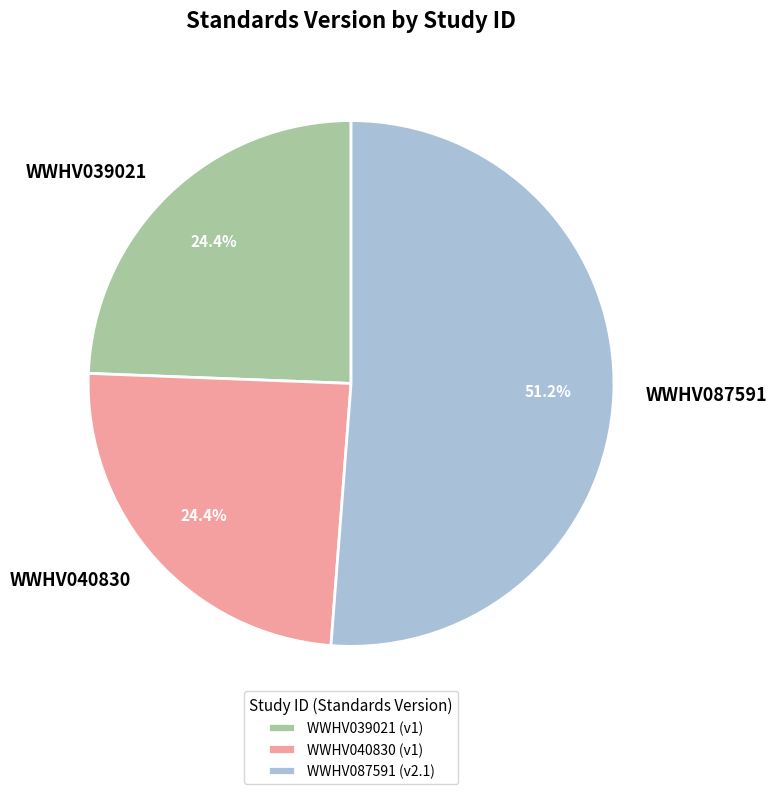

Is it true that WWHV040830 is 24% of the pie?

True